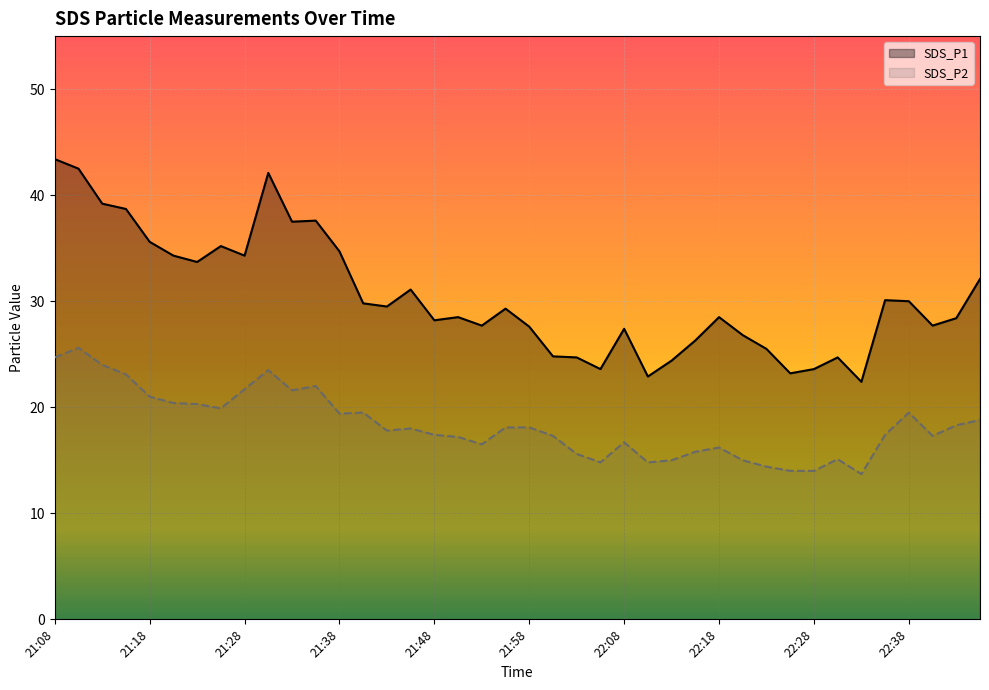

What is the value of the SDS_P2 point at the 38th from the left?

17.3